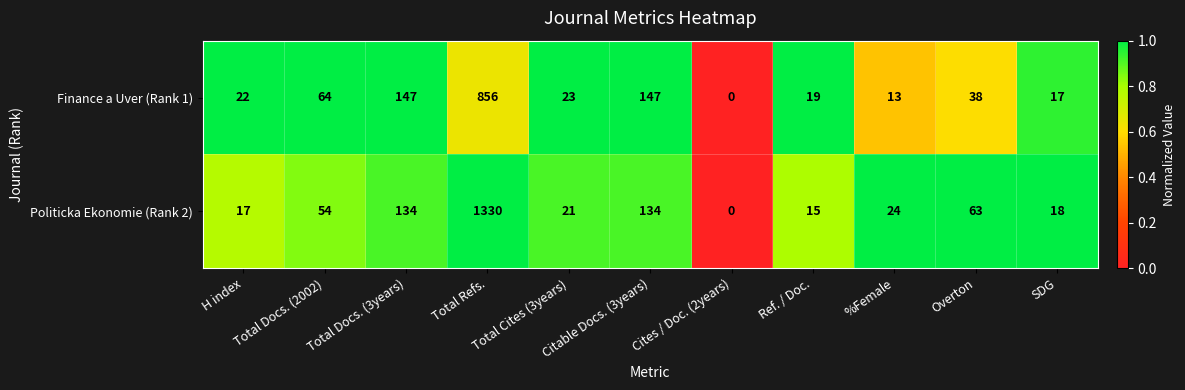

Between Citable Docs. (3years) and %Female, which series saw the biggest shift?

Finance a Uver (Rank 1)